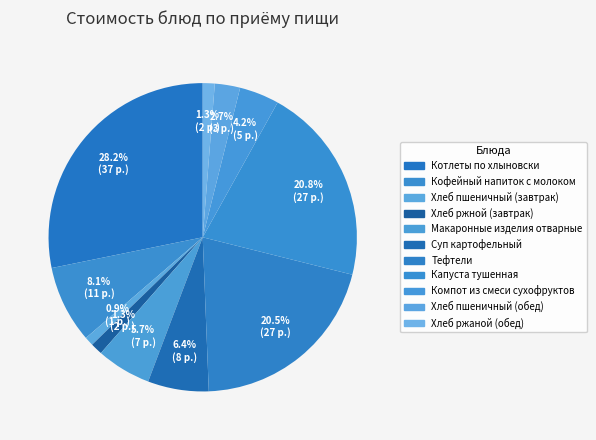

Approximately how many times larger is the value at Макаронные изделия отварные compared to Суп картофельный?

0.9